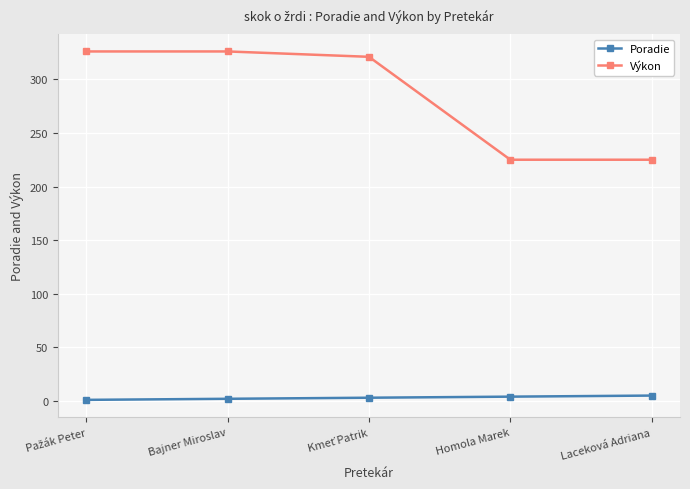

At Laceková Adriana, list the series in order from largest to smallest.

Výkon, Poradie